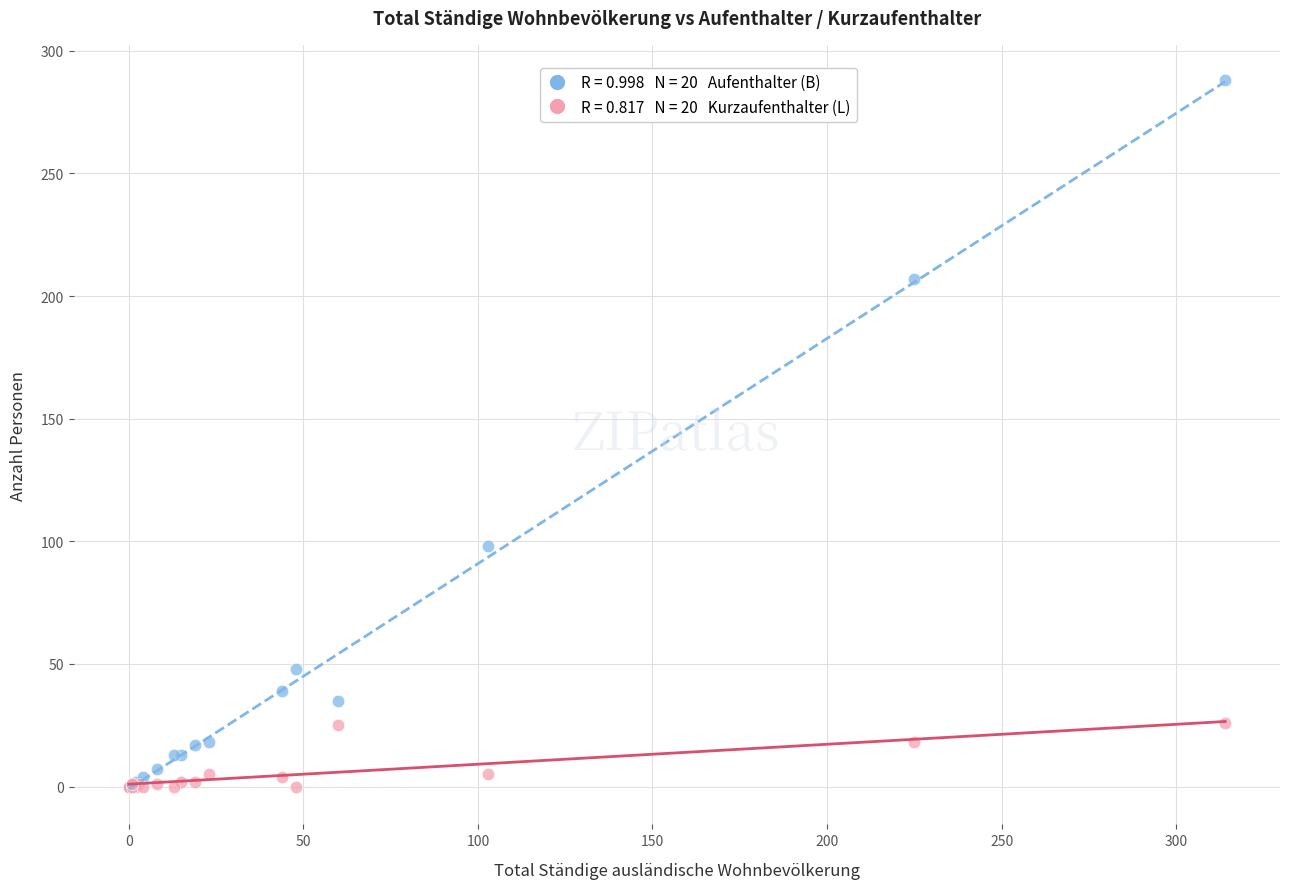

Across all series, what Y value is closest to 144?

98